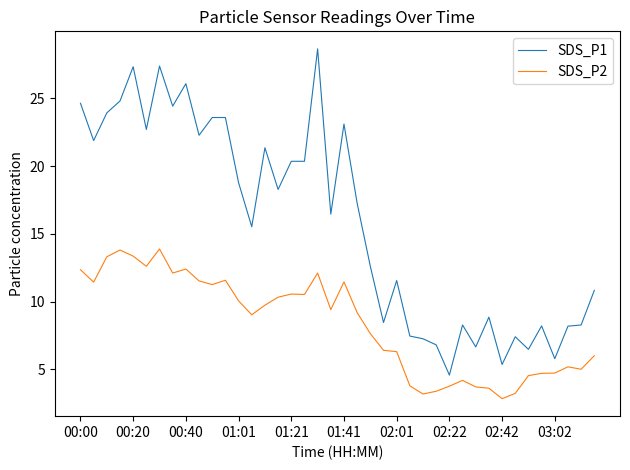

Which series has the largest total across all categories?

SDS_P1